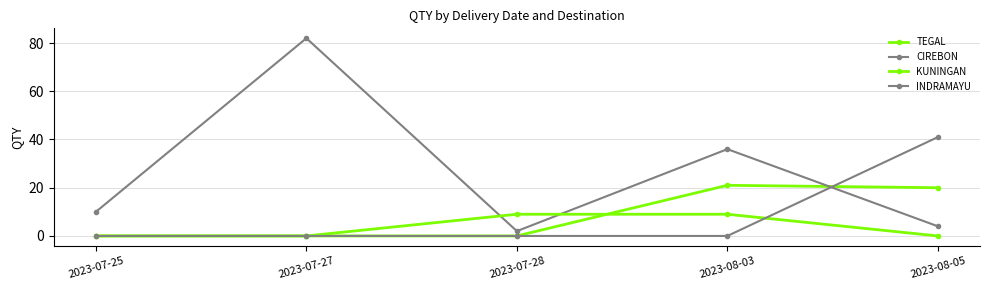

Is it true that TEGAL equals 0 at 2023-07-27?

True